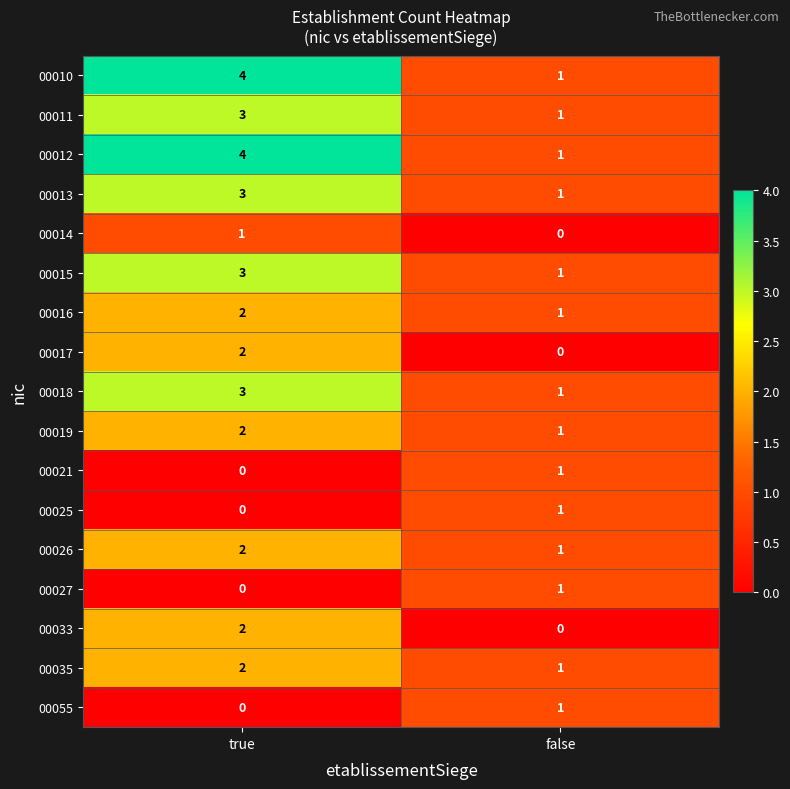

Rank the categories by 00015 value from lowest to highest.

false, true